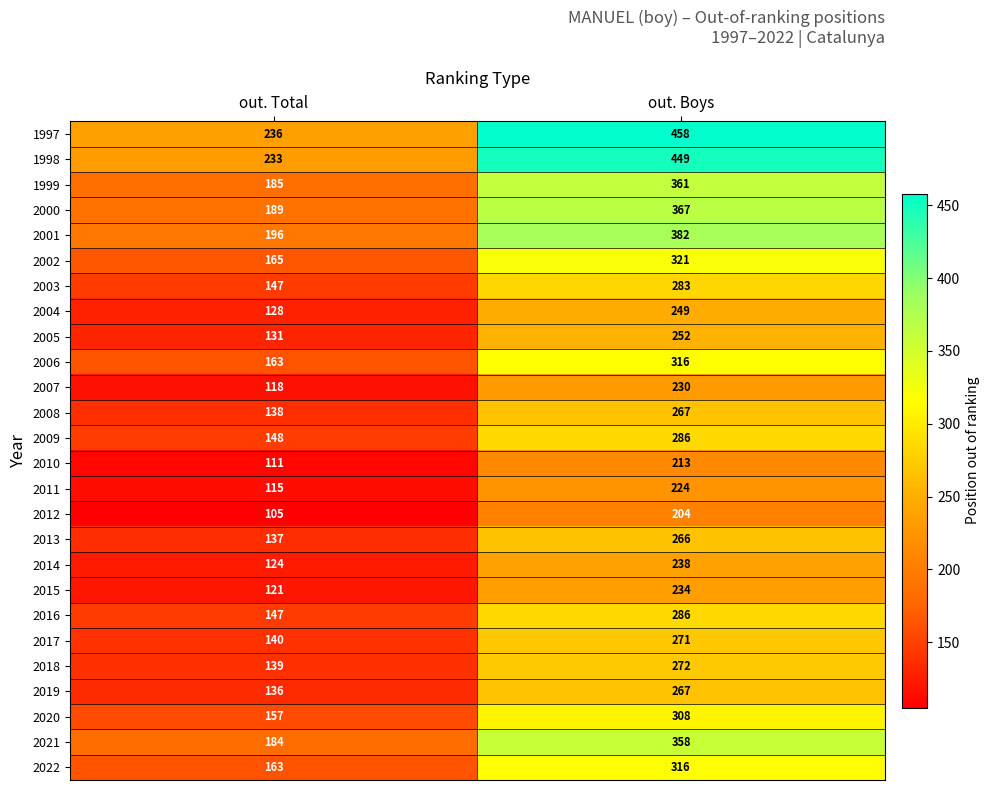

Is it true that 2010 equals 343 at out. Boys?

False